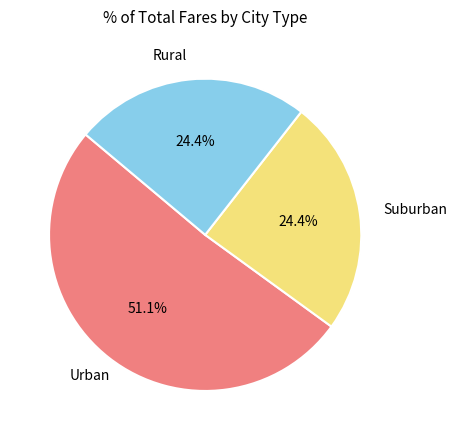

How many segments does this pie chart have?

3